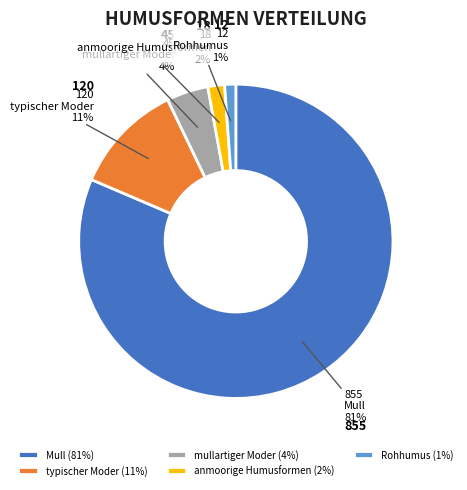

Rank the categories by value from lowest to highest.

Rohhumus, anmoorige Humusformen, mullartiger Moder, typischer Moder, Mull